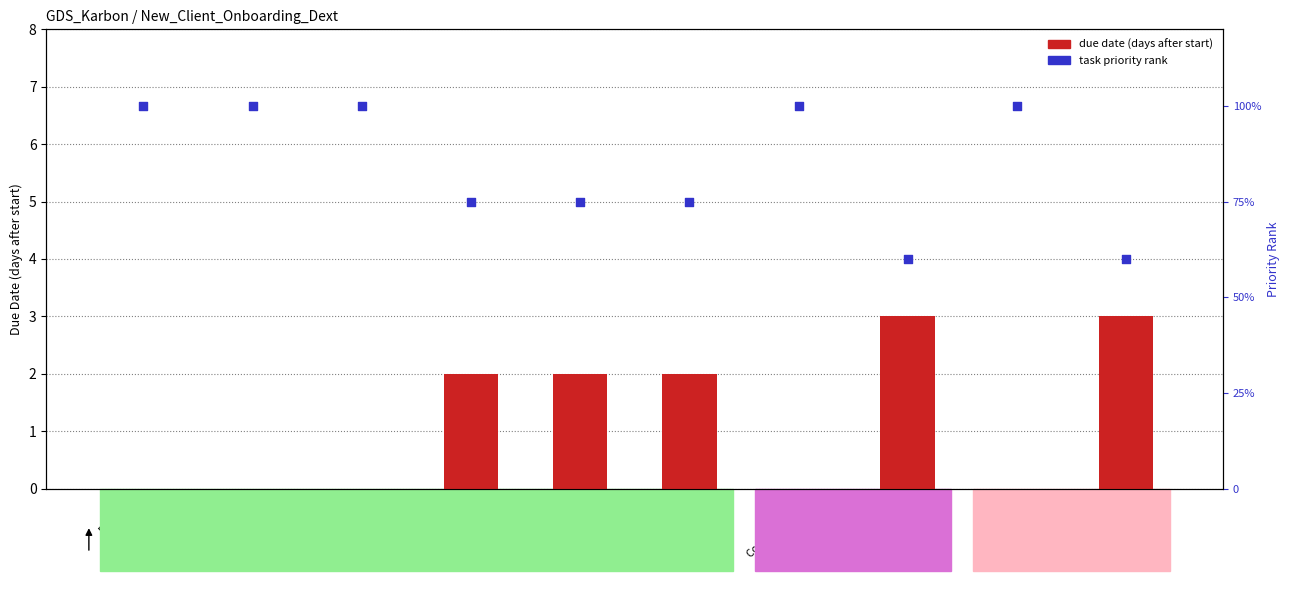

Which series has the largest total across all categories?

task priority rank